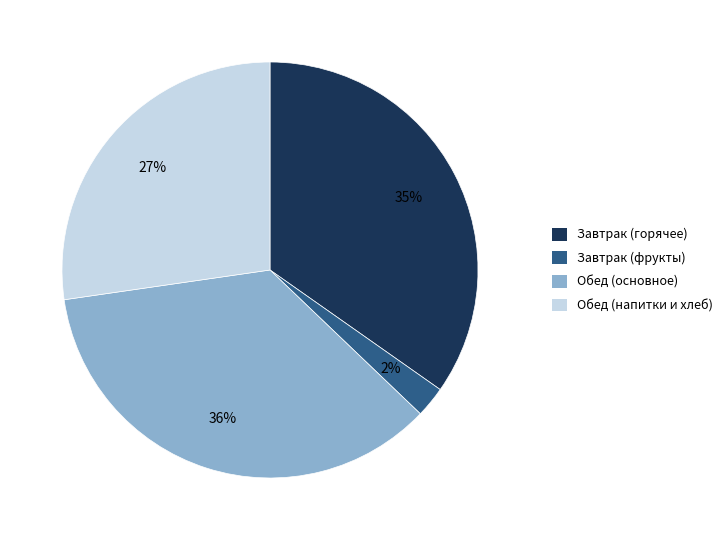

How many slices are in this pie chart?

4